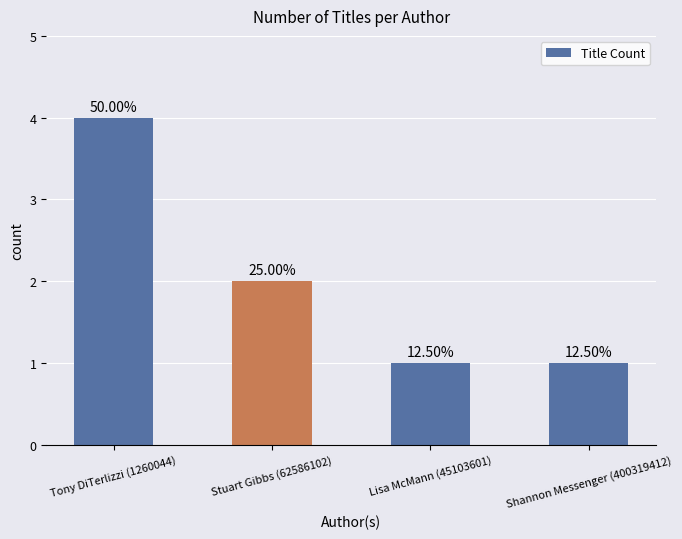

What position from the left is Lisa McMann (45103601)?

3